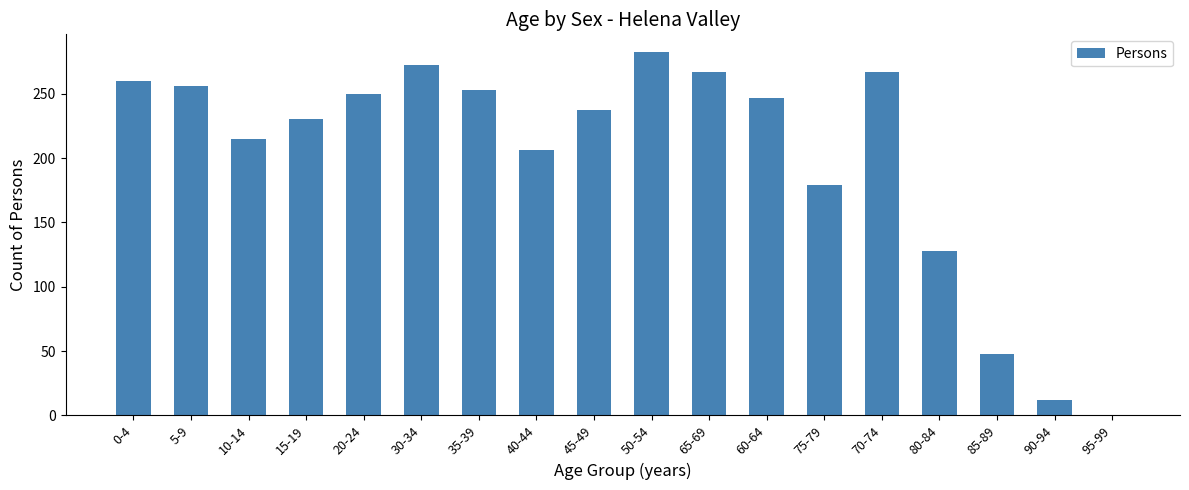

What is the greatest value displayed?

282